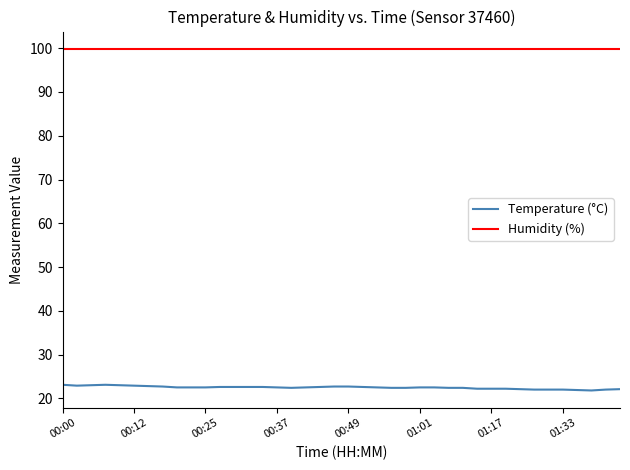

Which series has the largest total across all categories?

Humidity (%)